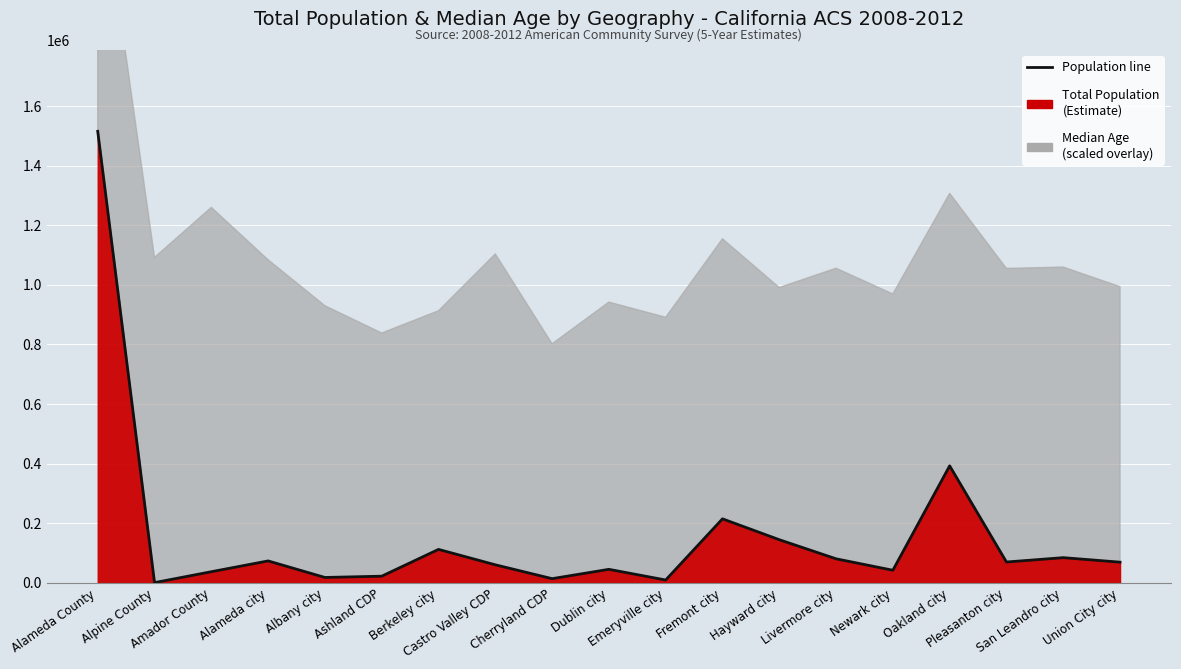

Where is the first local minimum?

Alpine County